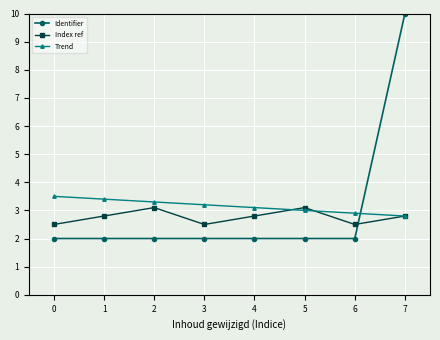

What is the value of the Identifier point at the 3rd from the left?

2.0